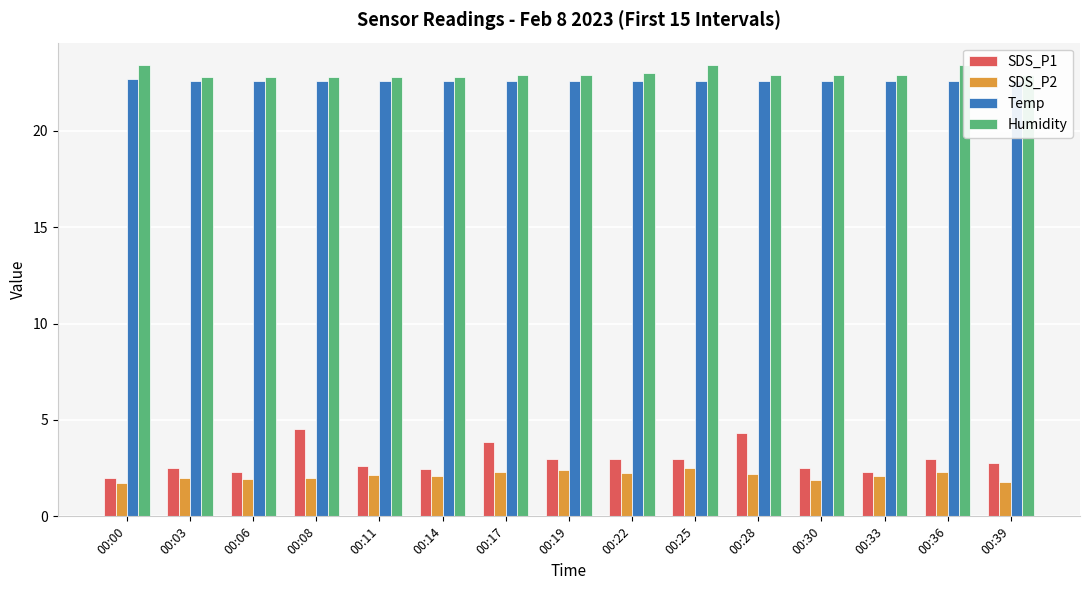

Count the Temp values in the range 22 to 23.

15